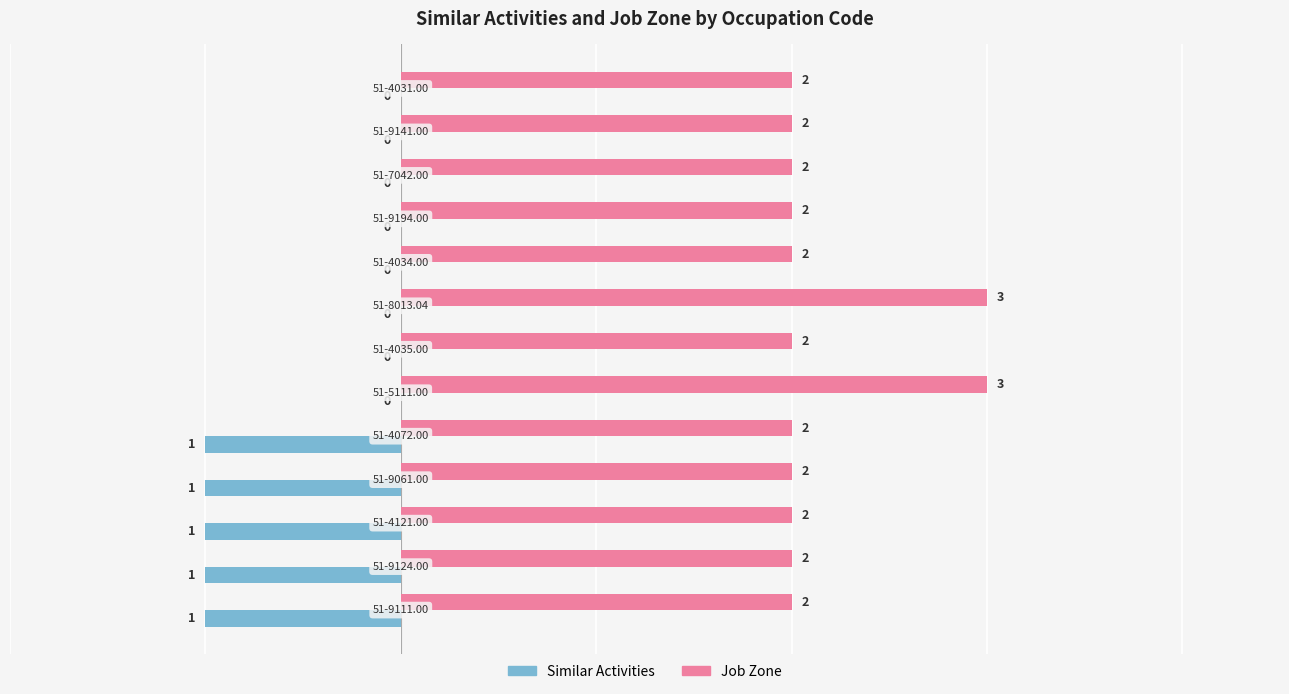

Count the Job Zone values in the range 2 to 3.

13